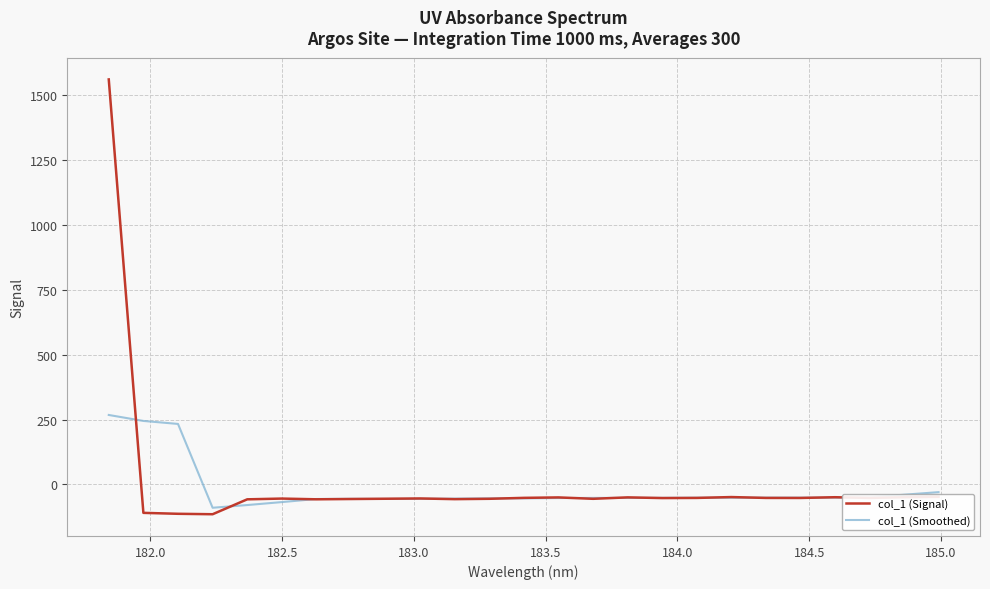

Rank the series by their maximum value, from highest to lowest.

col_1 (Signal), col_1 (Smoothed)